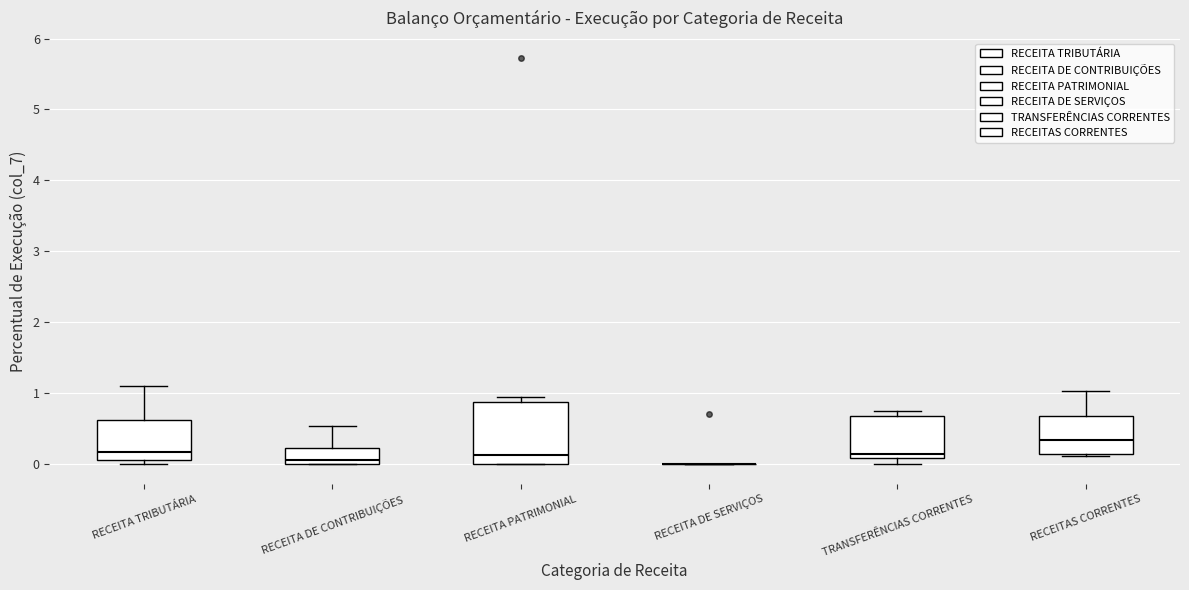

Reading left to right, transcribe this box plot: for each box, give where its median line is, the range the box spans, and where its two whiskers end, as read against the y-axis. The values are not printed on the chart, so give them approximately, as read against the axis.

RECEITA TRIBUTÁRIA: median 0.2, box 0.1 to 0.6, whiskers 0.0 to 1.1
RECEITA DE CONTRIBUIÇÕES: median 0.1, box 0.0 to 0.2, whiskers 0.0 to 0.5
RECEITA PATRIMONIAL: median 0.1, box 0.0 to 0.9, whiskers 0.0 to 0.9 (just above the box's upper edge)
RECEITA DE SERVIÇOS: box collapsed to a line at 0.0, whiskers 0.0 to 0.0
TRANSFERÊNCIAS CORRENTES: median 0.1 (just above the box's lower edge), box 0.1 to 0.7, whiskers 0.0 to 0.7 (just above the box's upper edge)
RECEITAS CORRENTES: median 0.3, box 0.1 to 0.7, whiskers 0.1 to 1.0